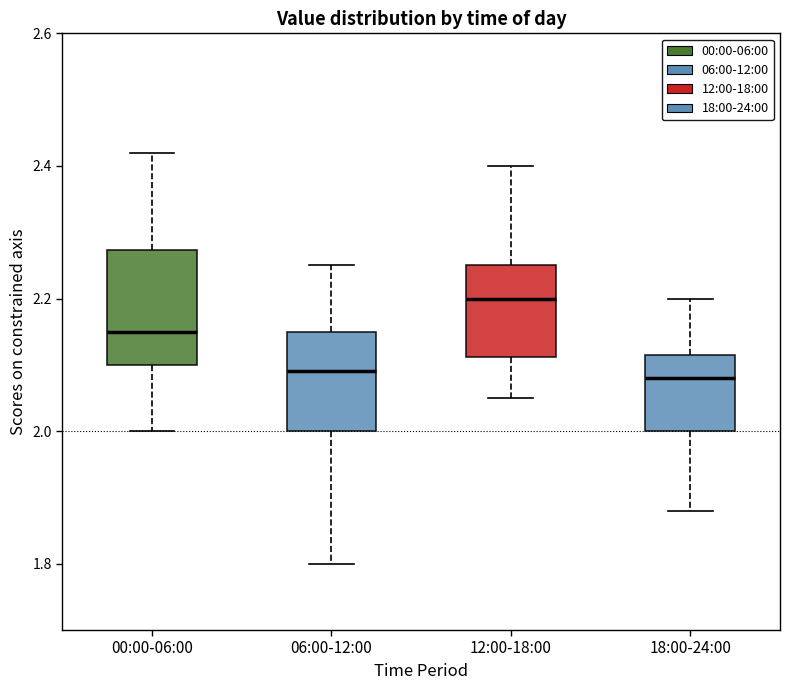

Reading left to right, transcribe this box plot: for each box, give where its median line is, the range the box spans, and where its two whiskers end, as read against the y-axis. The values are not printed on the chart, so give them approximately, as read against the axis.

00:00-06:00: median 2.16, box 2.10 to 2.28, whiskers 2.00 to 2.42
06:00-12:00: median 2.10, box 2.00 to 2.16, whiskers 1.80 to 2.26
12:00-18:00: median 2.20, box 2.12 to 2.26, whiskers 2.06 to 2.40
18:00-24:00: median 2.08, box 2.00 to 2.12, whiskers 1.88 to 2.20